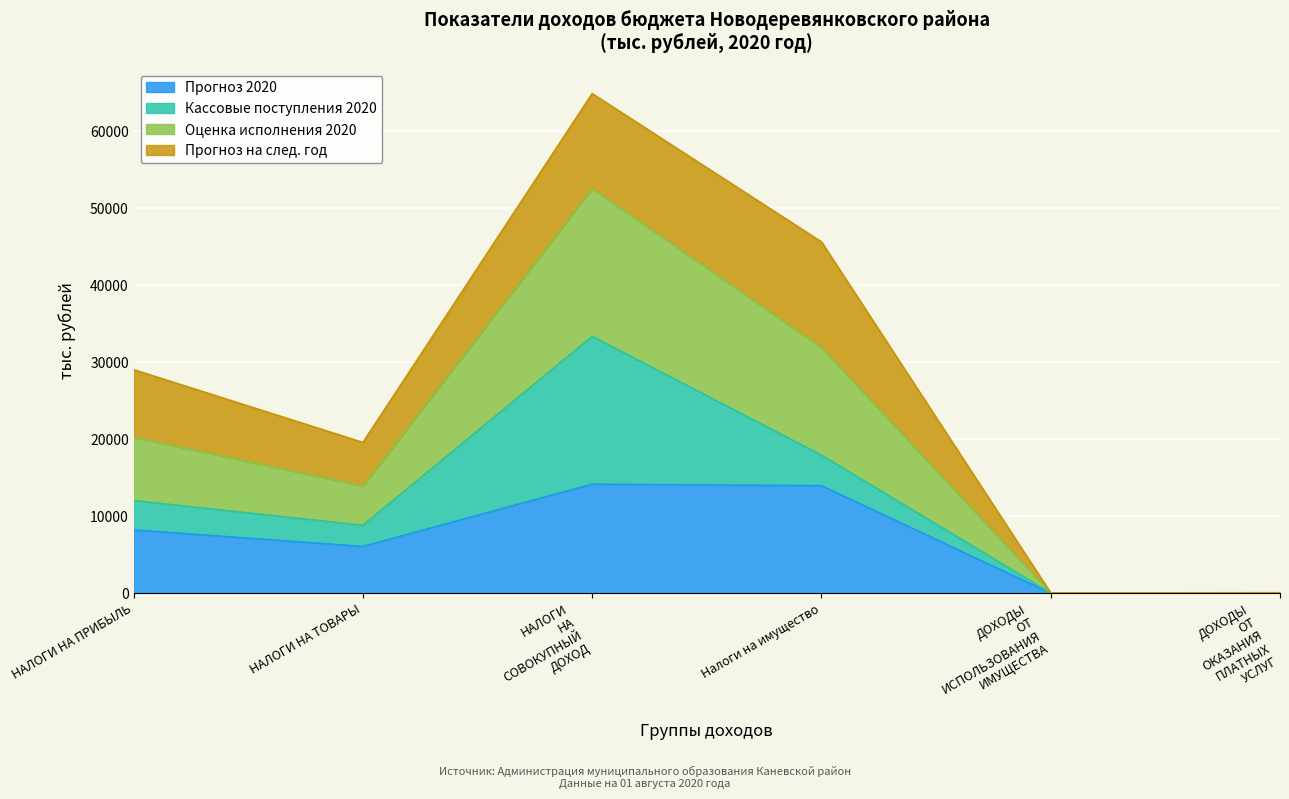

True or false: Прогноз 2020 has a value of 23536.2 at Налоги на имущество.

False